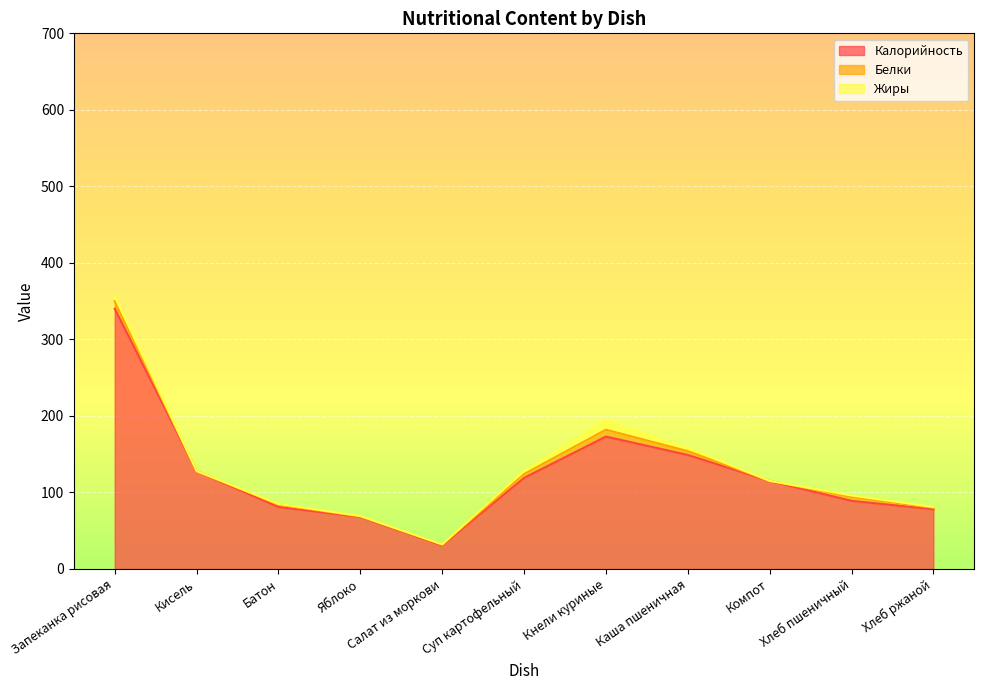

Is it true that Белки equals 5.0 at Хлеб пшеничный?

True